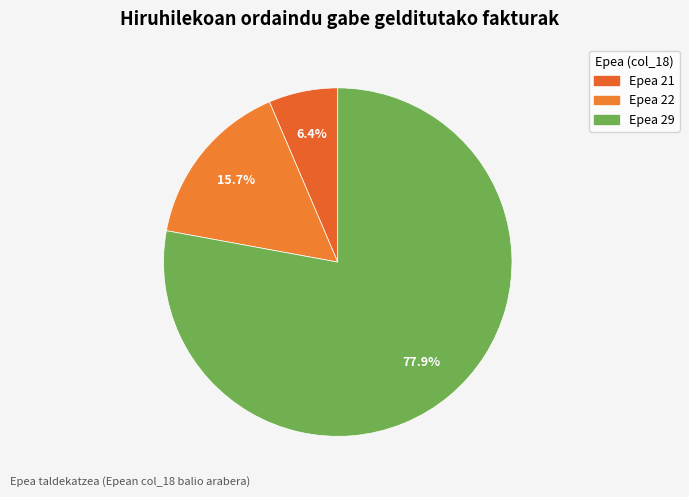

How many segments does this pie chart have?

3